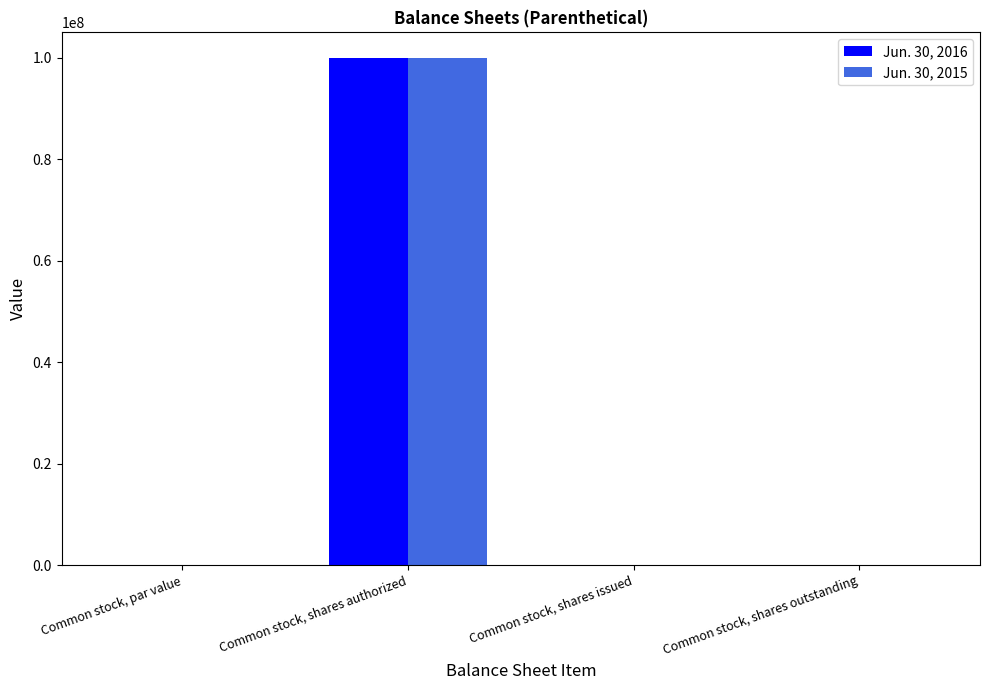

What is the sum of all Jun. 30, 2016 values?

100200000.0